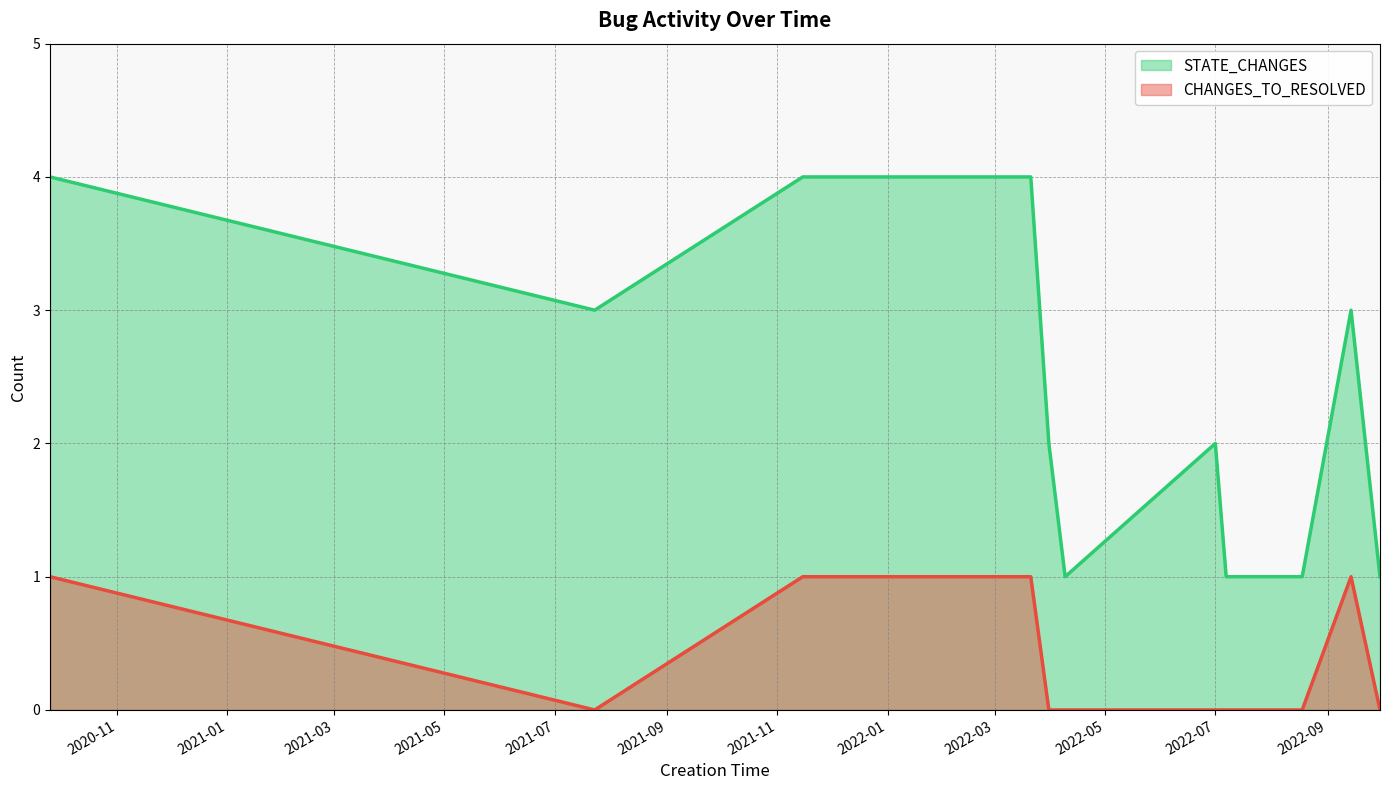

Which series changed the most between 2021-11-15 and 2022-07-07?

STATE_CHANGES